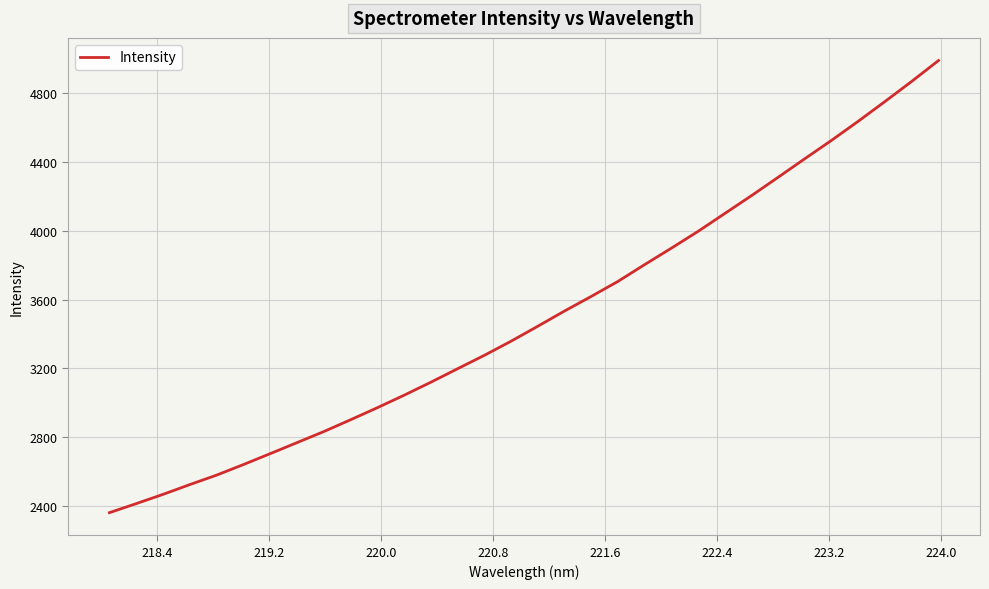

What is the minimum value shown in the chart?

2361.0